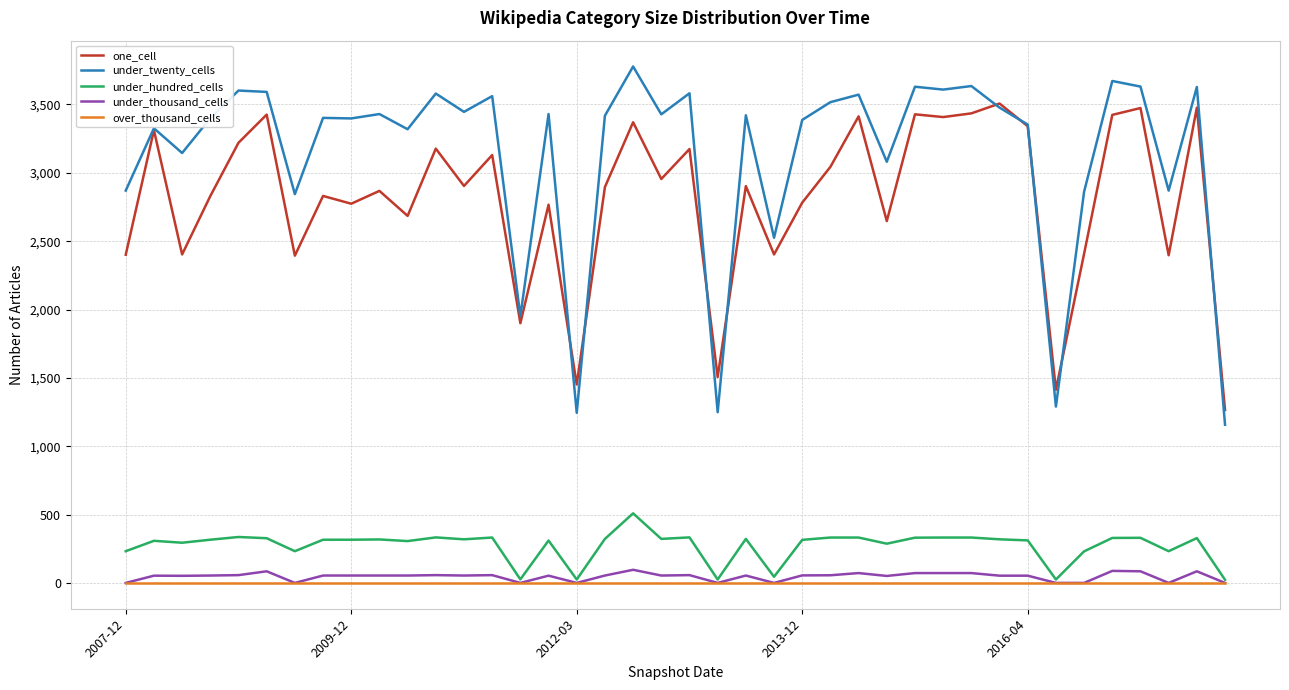

Which series has the largest total across all categories?

under_twenty_cells